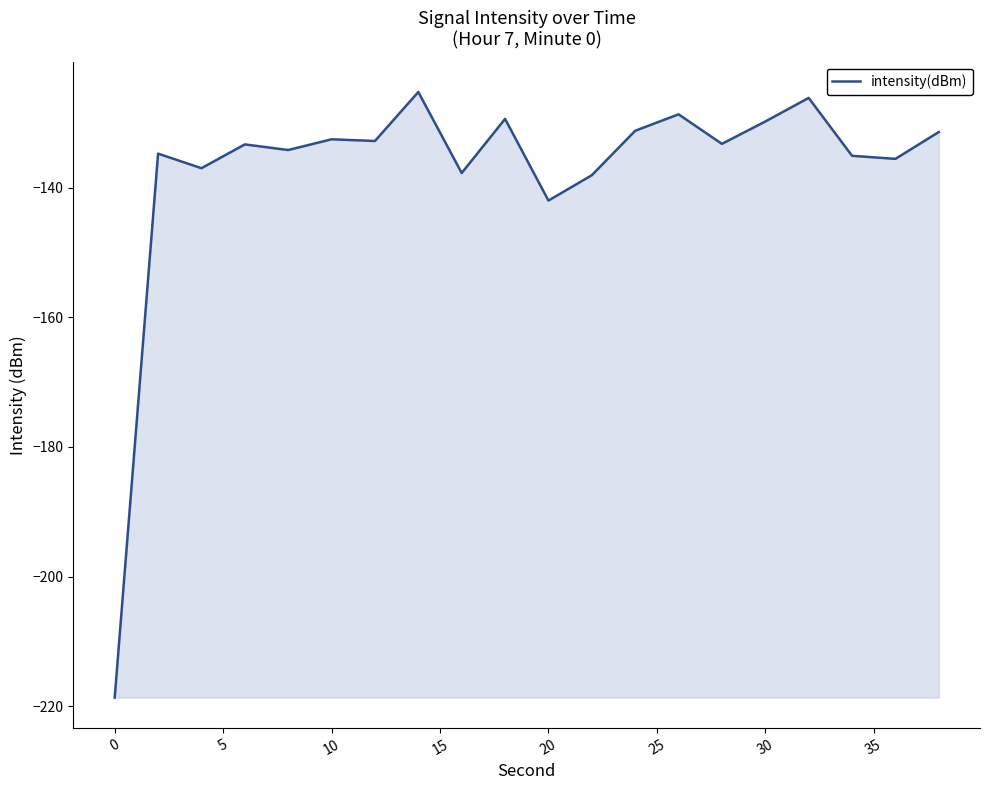

What is the difference between the second highest and minimum values?

92.5